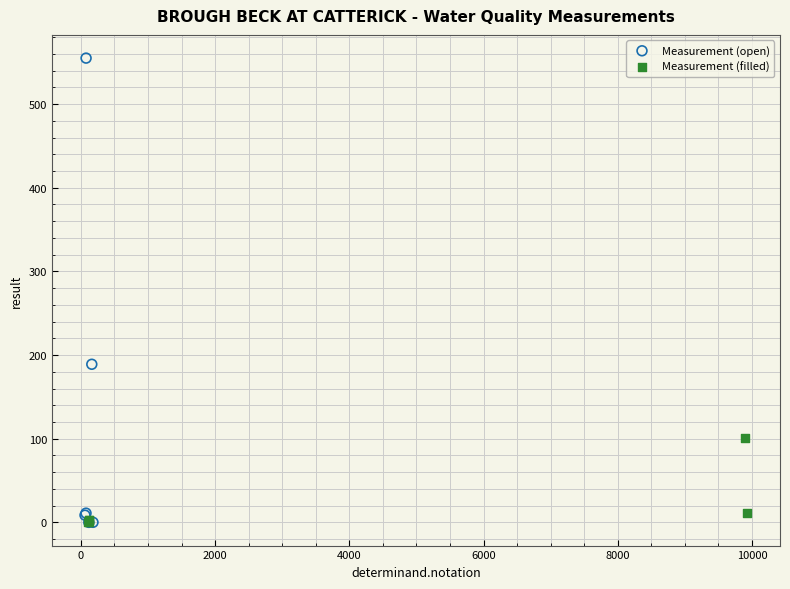

Which series has the widest spread of Y values?

Measurement (open)